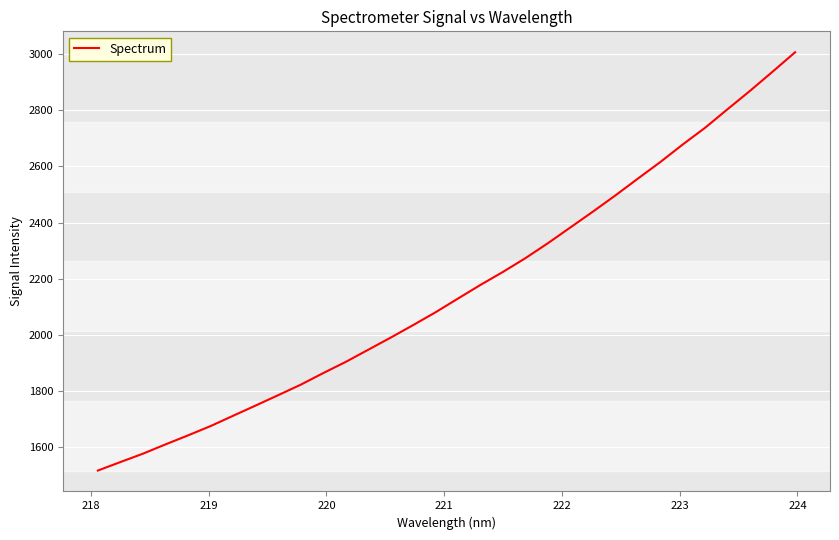

What is the greatest value displayed?

3007.2